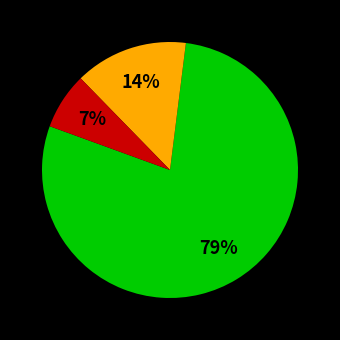

To the nearest percent, what is the average slice percentage?

33%